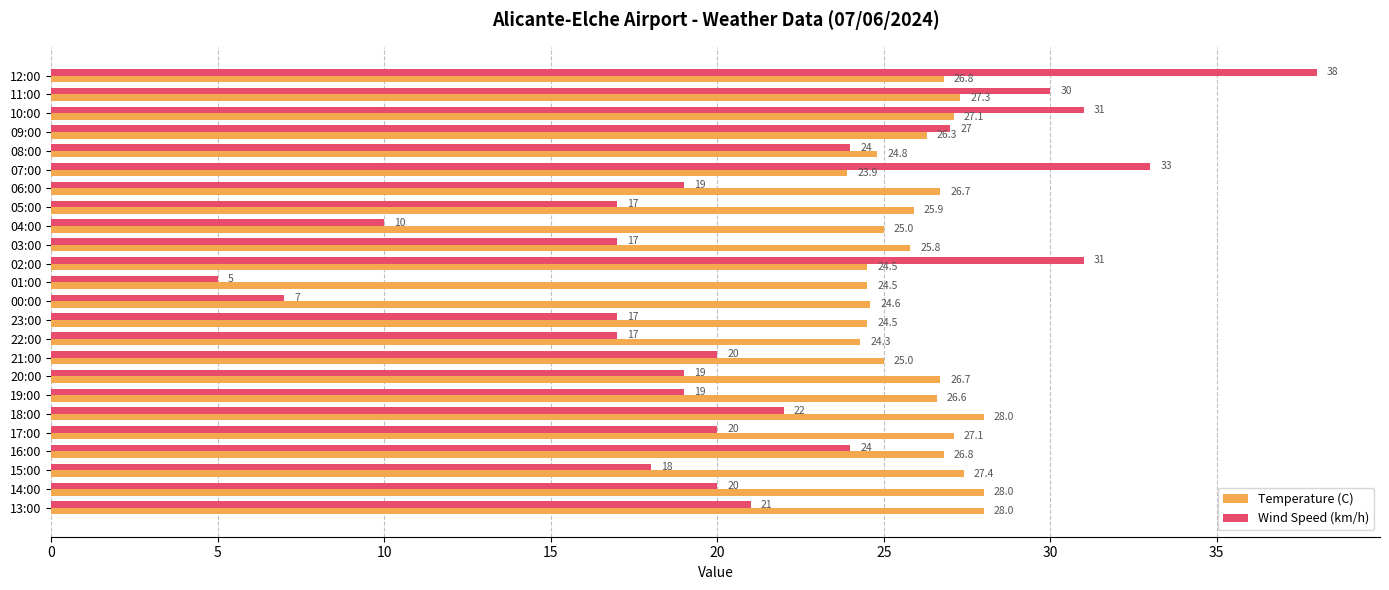

Which series changed the most between 01:00 and 13:00?

Wind Speed (km/h)